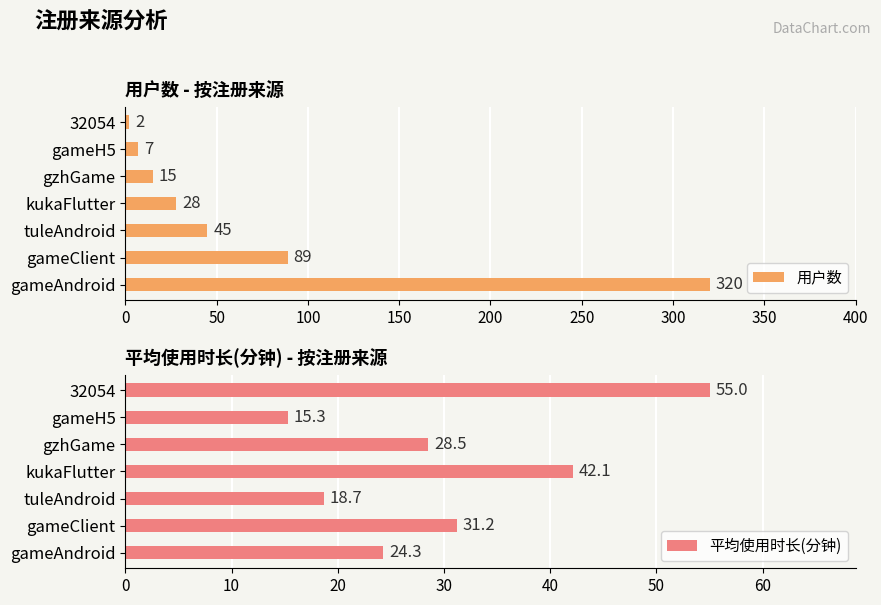

What is the label of the 1st bar from the right?

32054